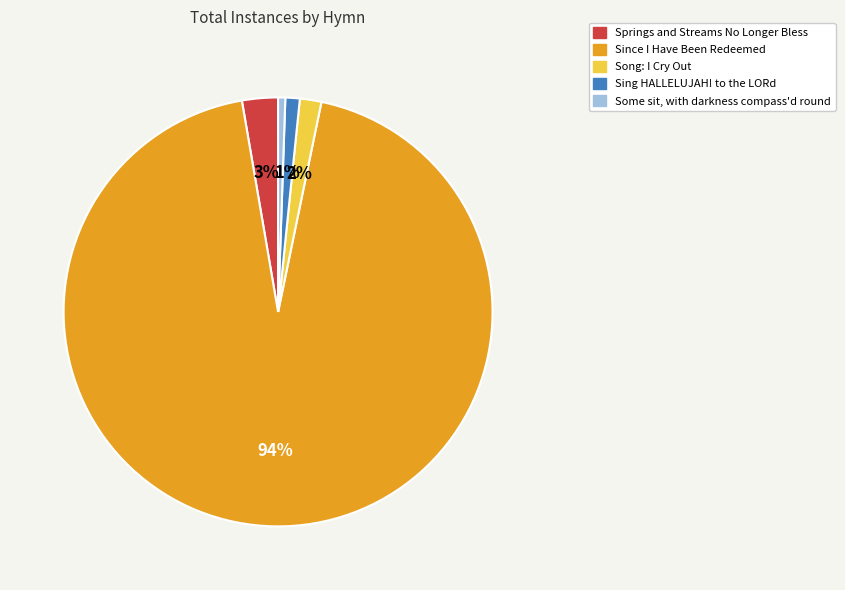

Is there any slice that represents more than half of the pie?

Yes